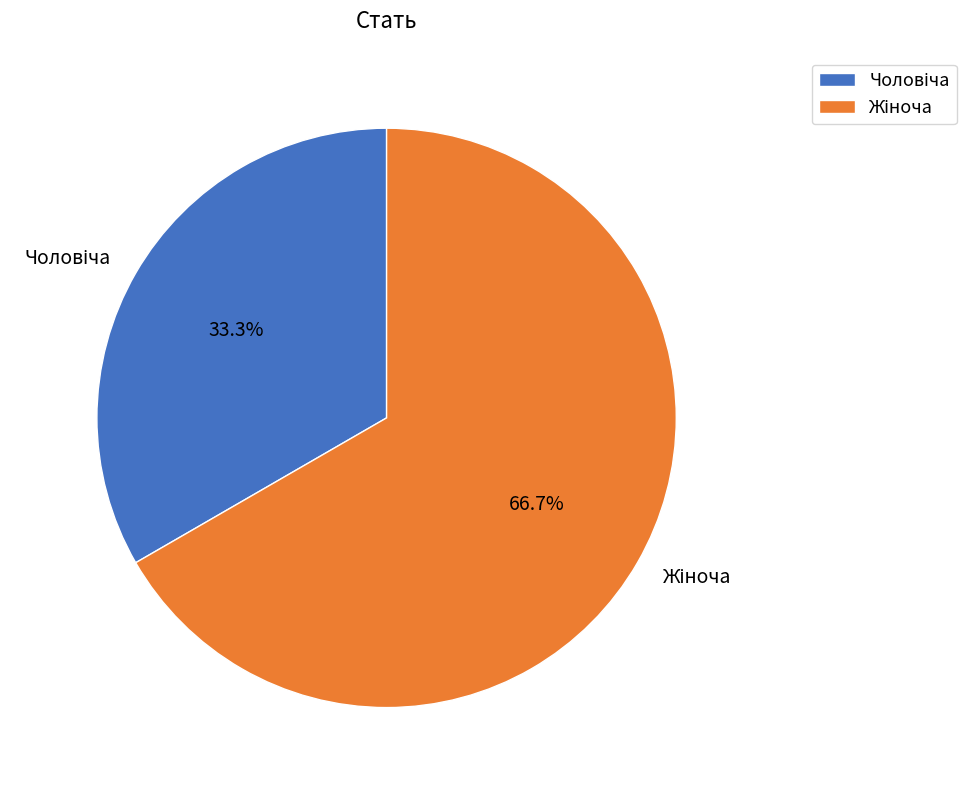

Is there any slice that represents more than half of the pie?

Yes